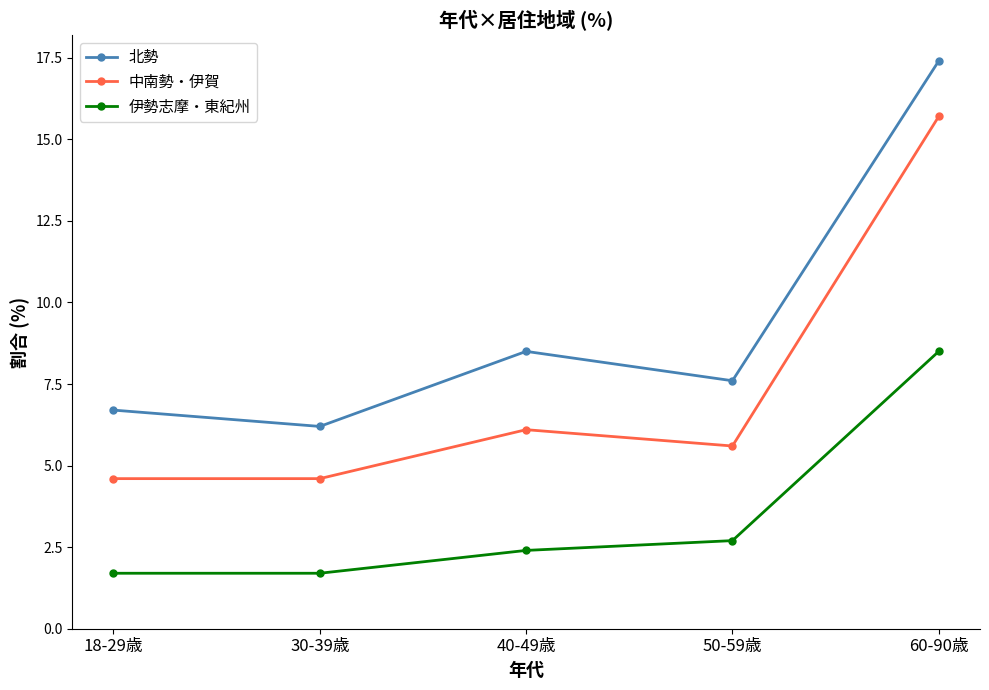

At which category does 中南勢・伊賀 reach its first local peak?

40-49歳